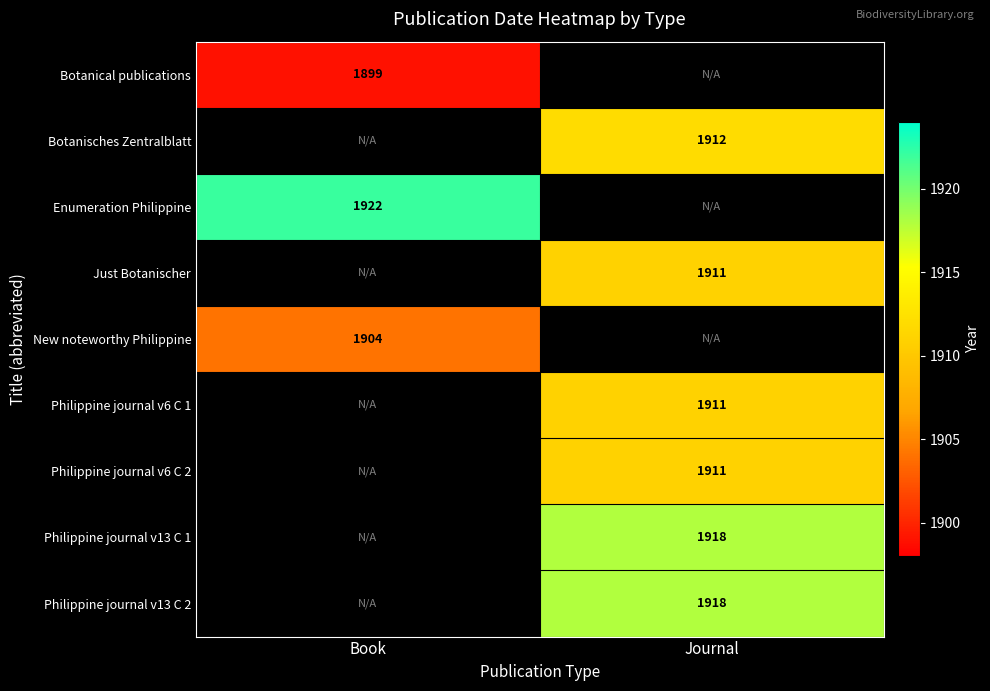

Between Book and Journal, which is larger?

Journal